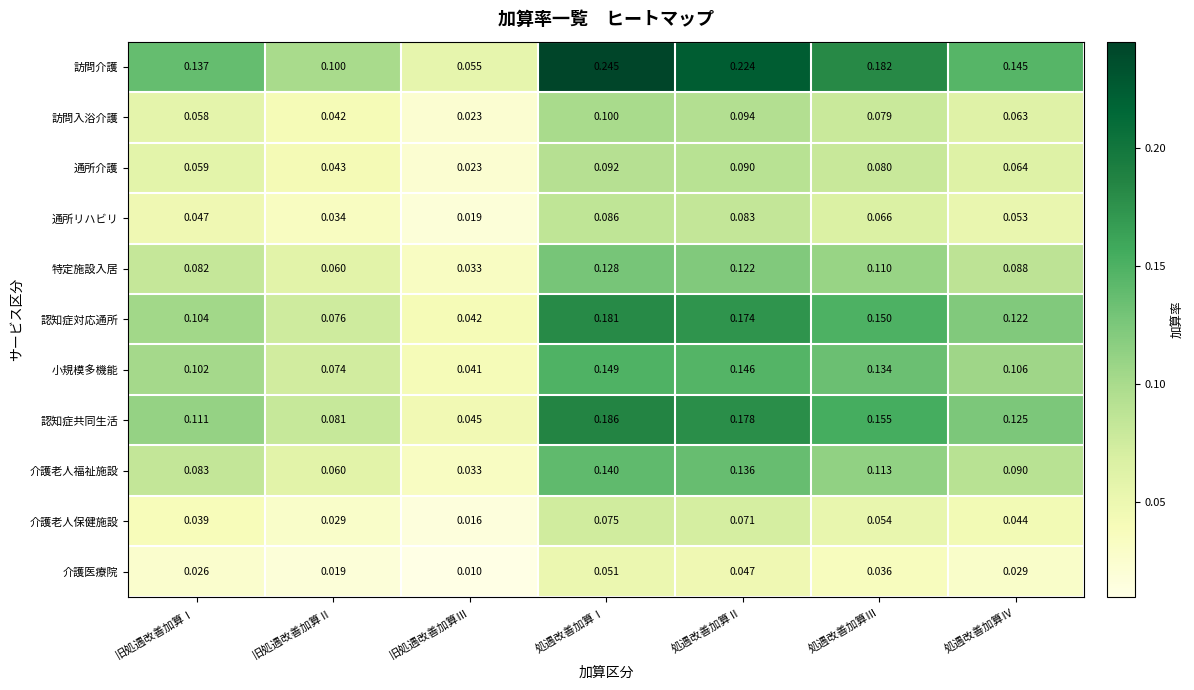

At which category is the sum across all series the highest?

処遇改善加算Ⅰ